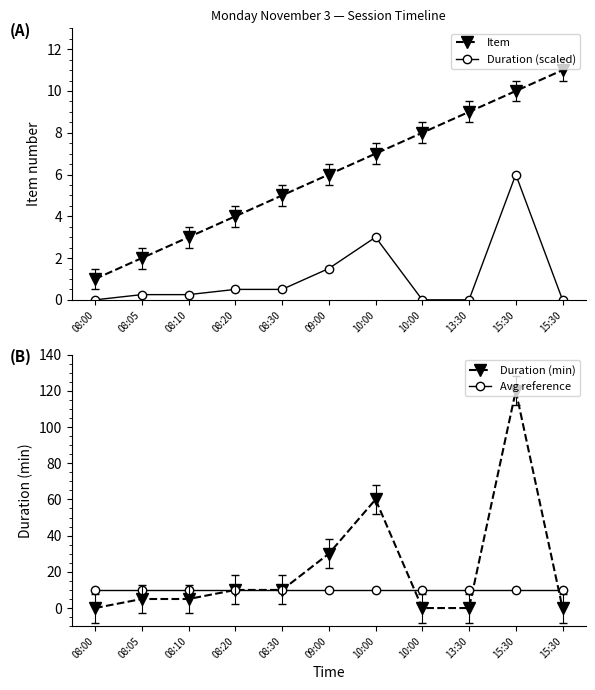

What is the total value across all series at 08:00?

11.0